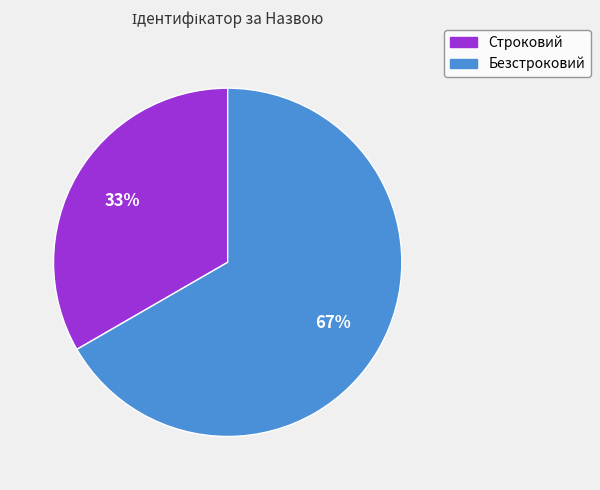

What is the ratio of the value at Безстроковий to the value at Строковий?

2.0